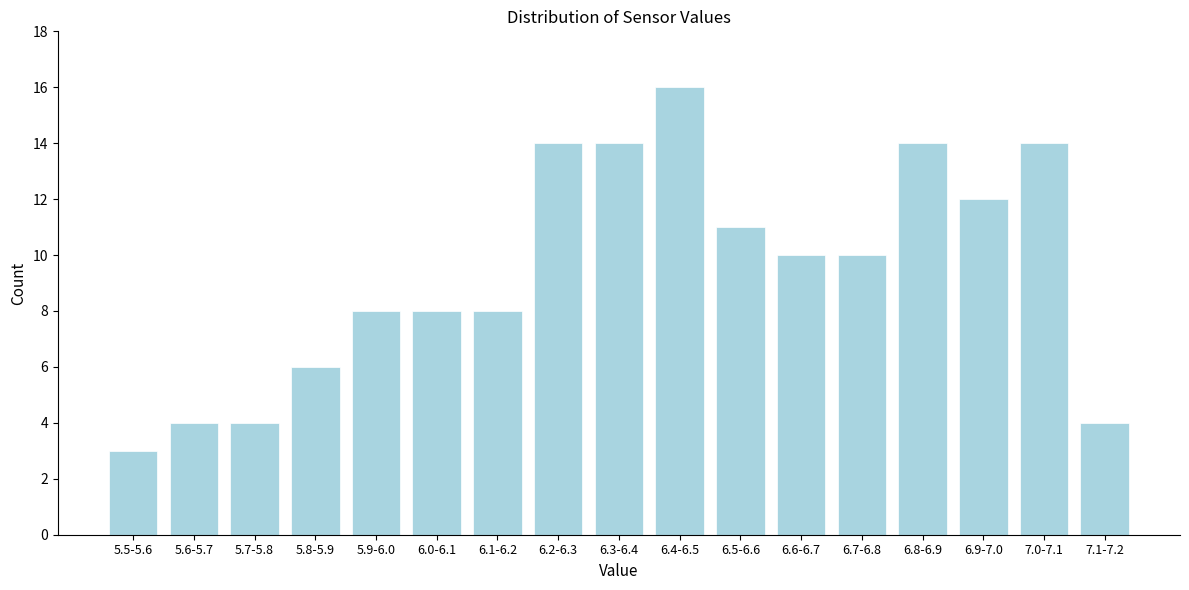

Reading right to left, extract all data points from this chart.

7.1-7.2=4	7.0-7.1=14	6.9-7.0=12	6.8-6.9=14	6.7-6.8=10	6.6-6.7=10	6.5-6.6=11	6.4-6.5=16	6.3-6.4=14	6.2-6.3=14	6.1-6.2=8	6.0-6.1=8	5.9-6.0=8	5.8-5.9=6	5.7-5.8=4	5.6-5.7=4	5.5-5.6=3